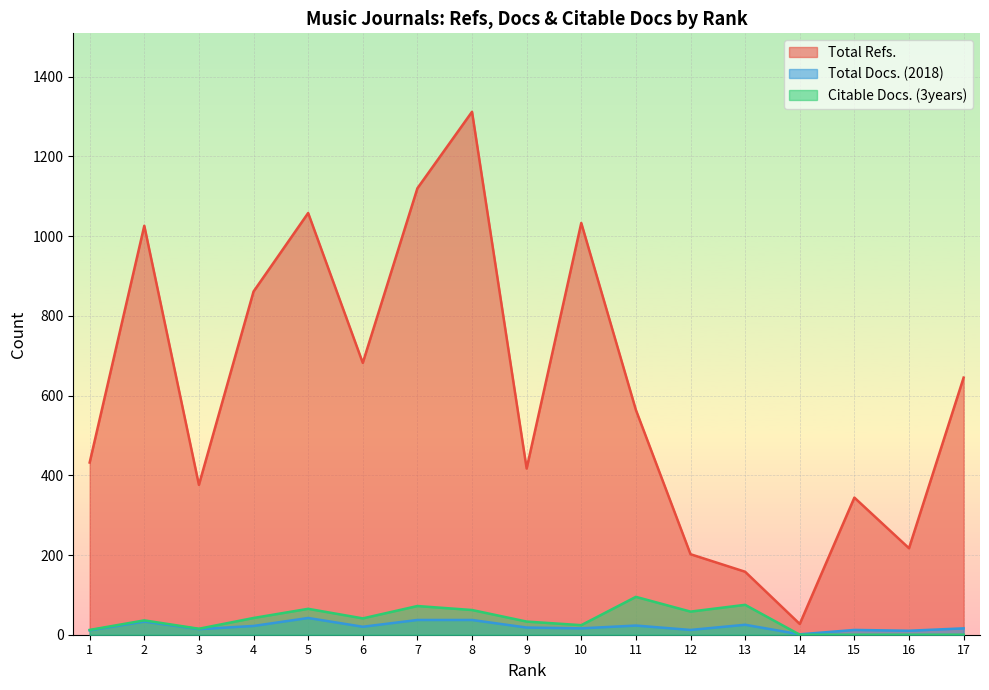

Which series has the largest range (max minus min)?

Total Refs.